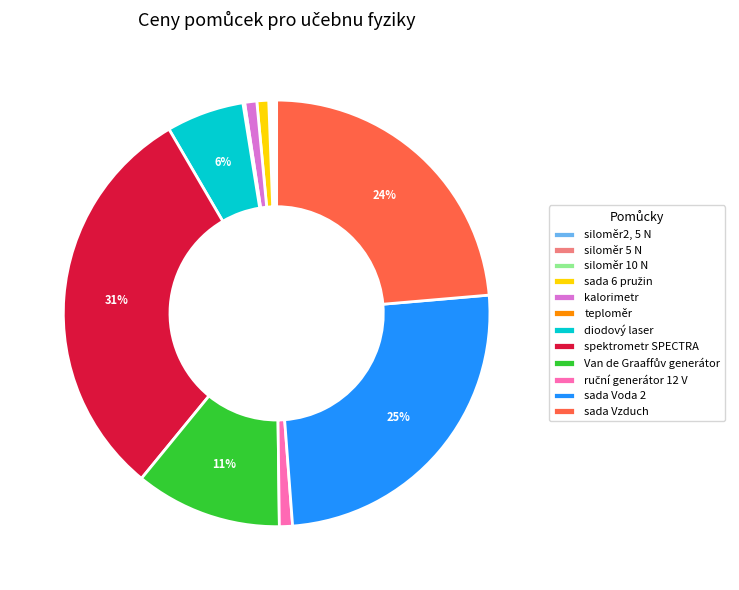

Does sada Vzduch account for over 50% of the chart?

No